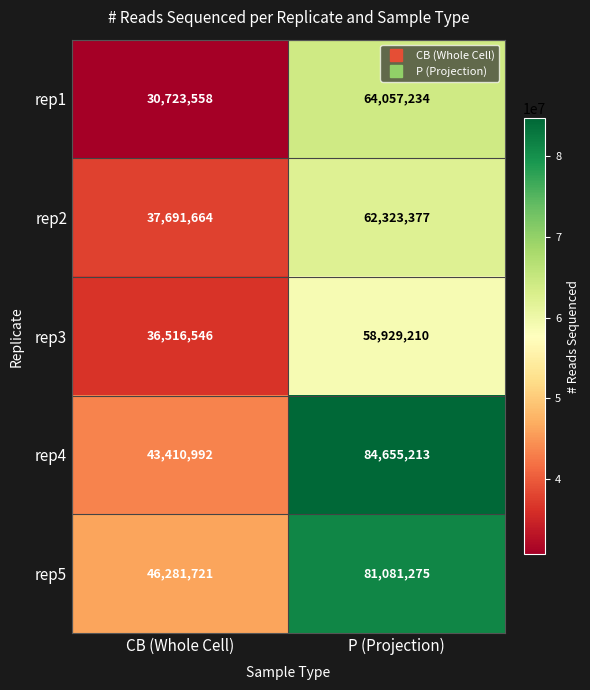

How many data points does each series have?

2